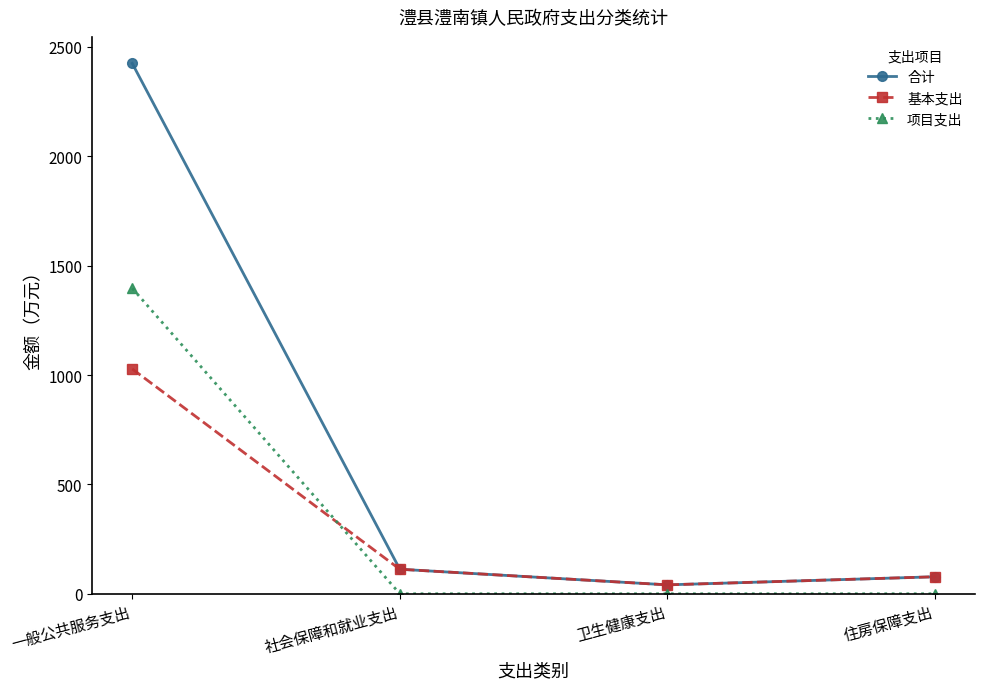

At how many categories does at least one series exceed 2197?

1